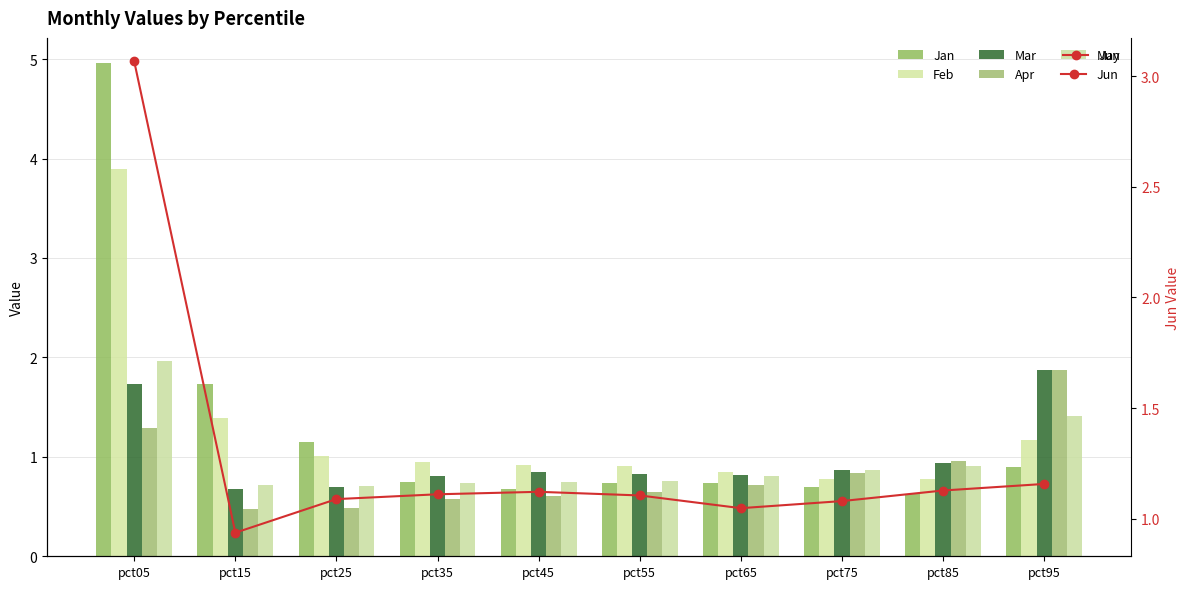

Which category has the lowest value across all series?

pct15